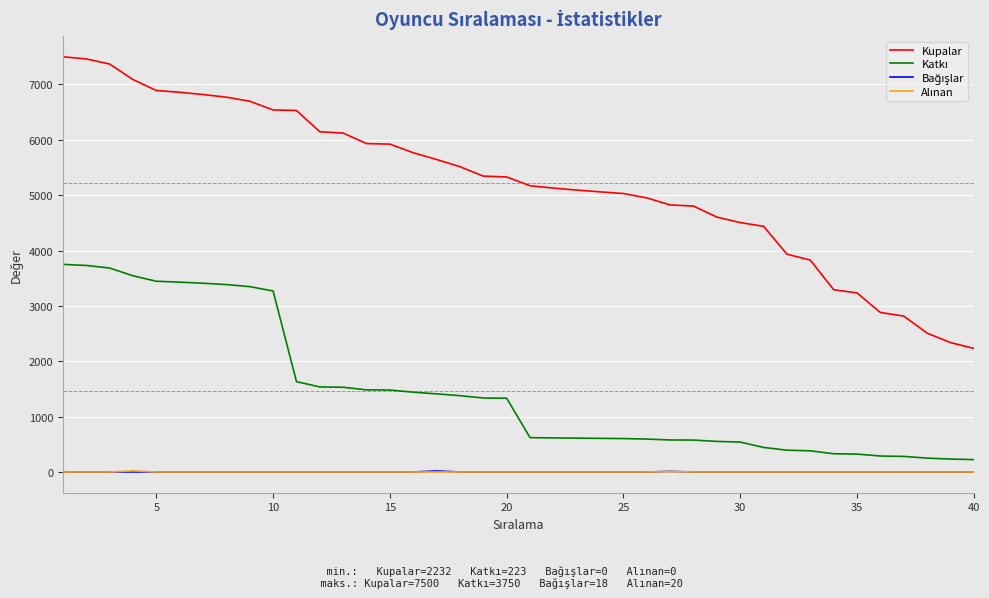

Which series has the widest spread of values?

Kupalar